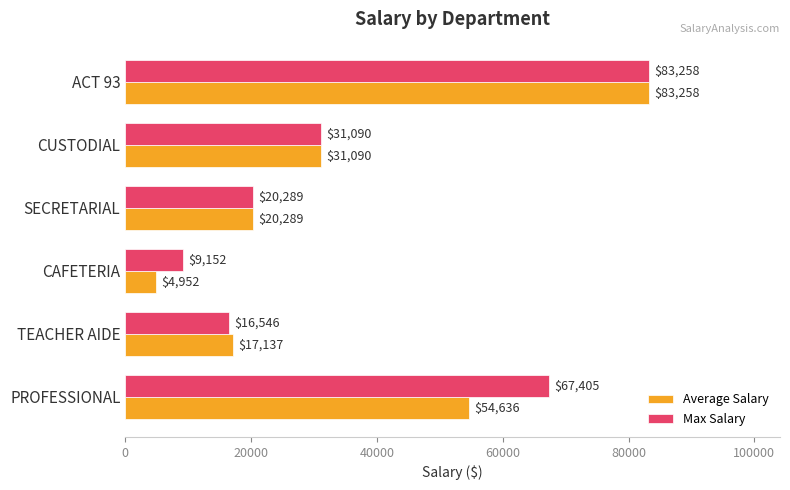

Which series has the largest total across all categories?

Max Salary